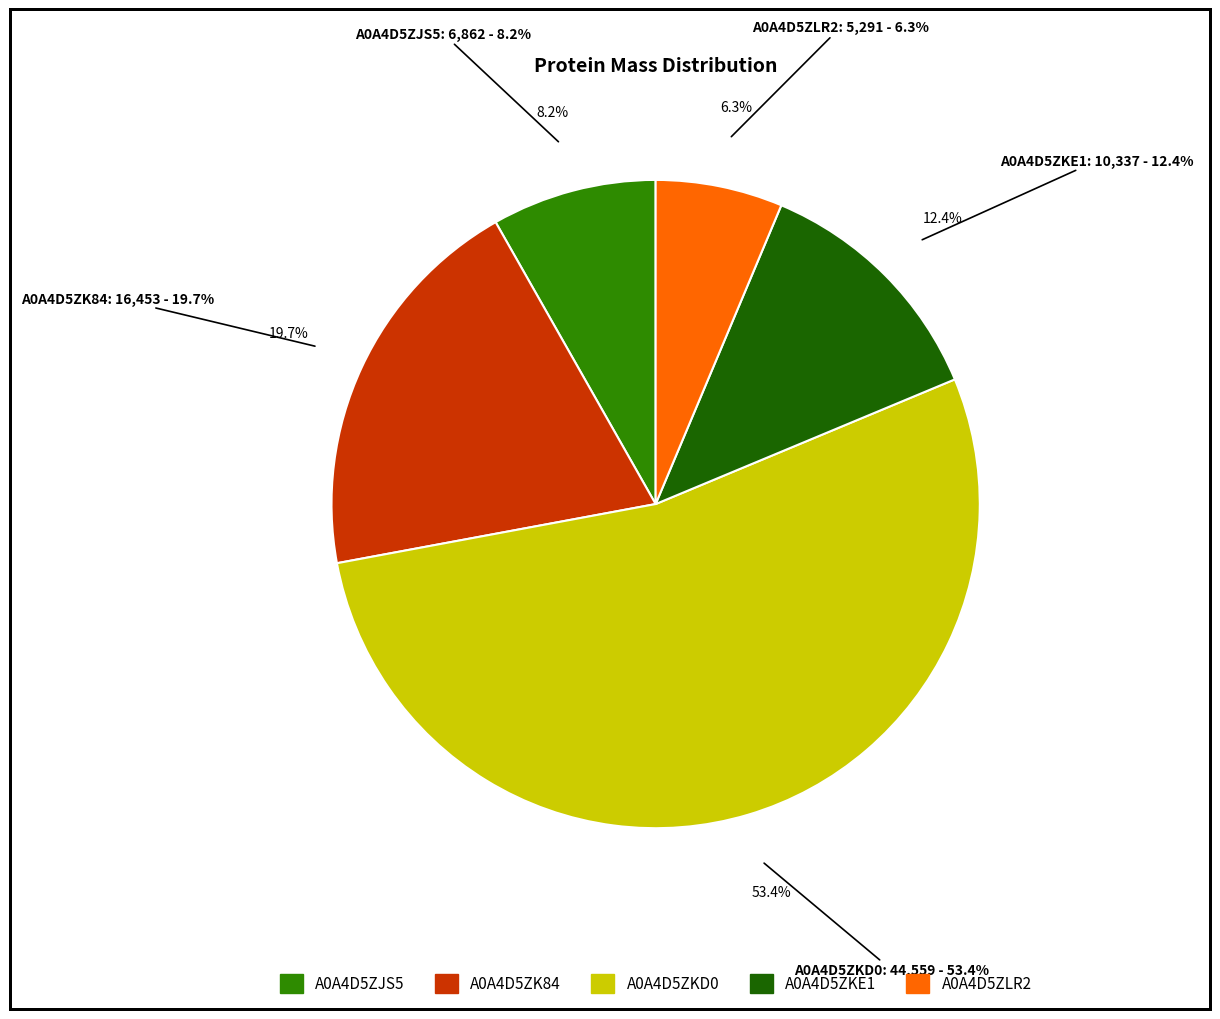

Which slice is the largest?

A0A4D5ZKD0